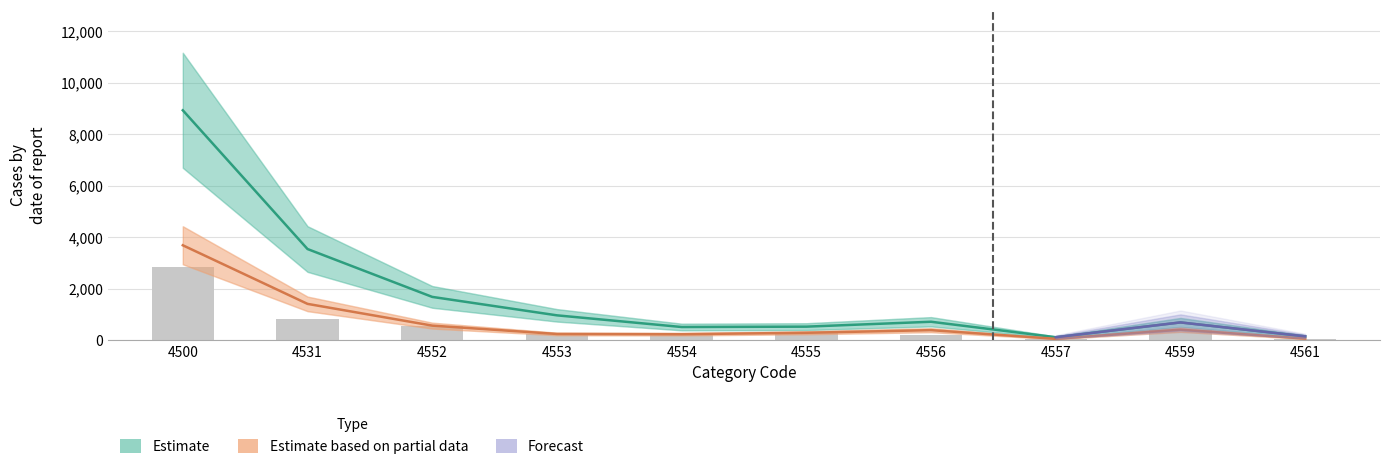

What is the total value across all series at 4555?

1111